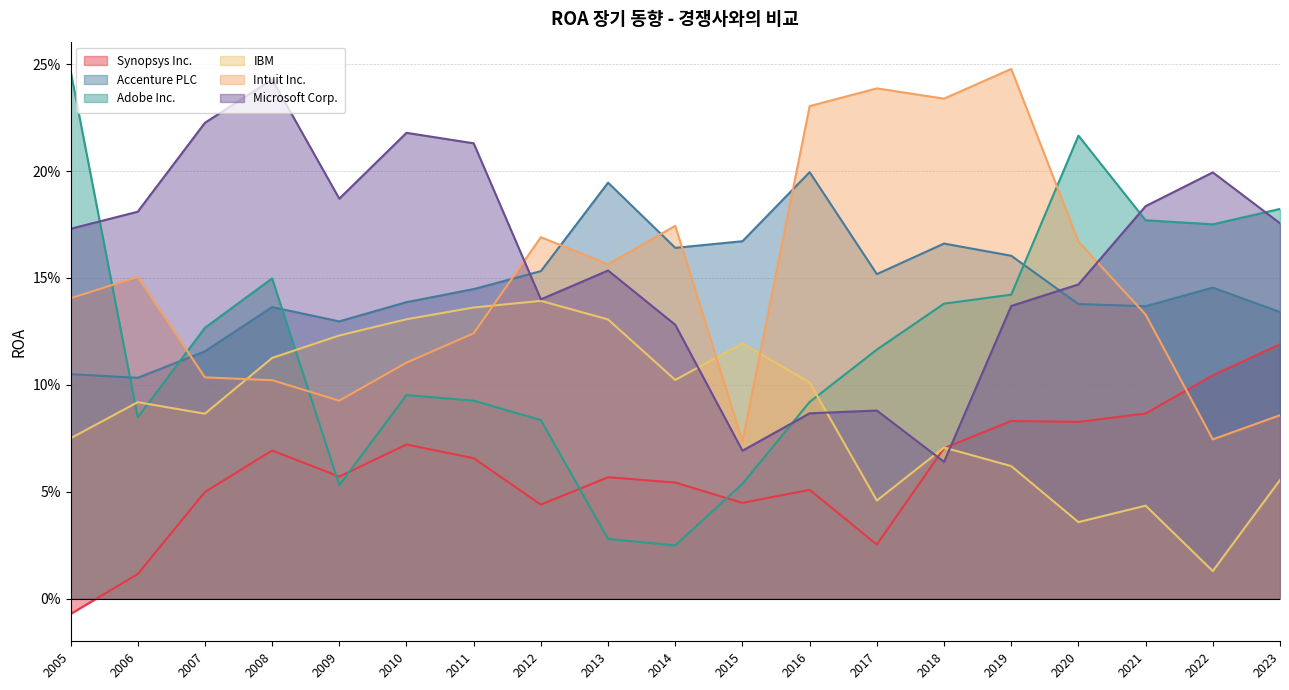

What is the sum of all IBM values?

1.7